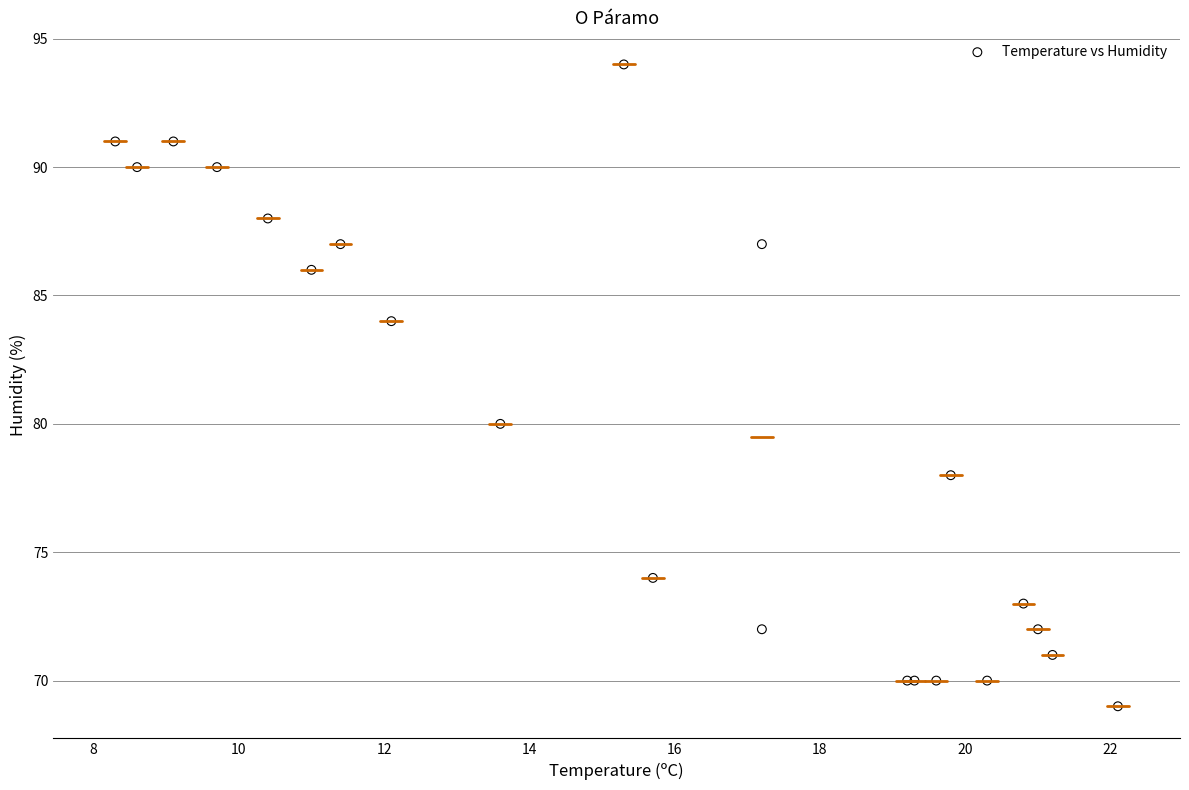

What Y value in the scatter plot is closest to 81?

80